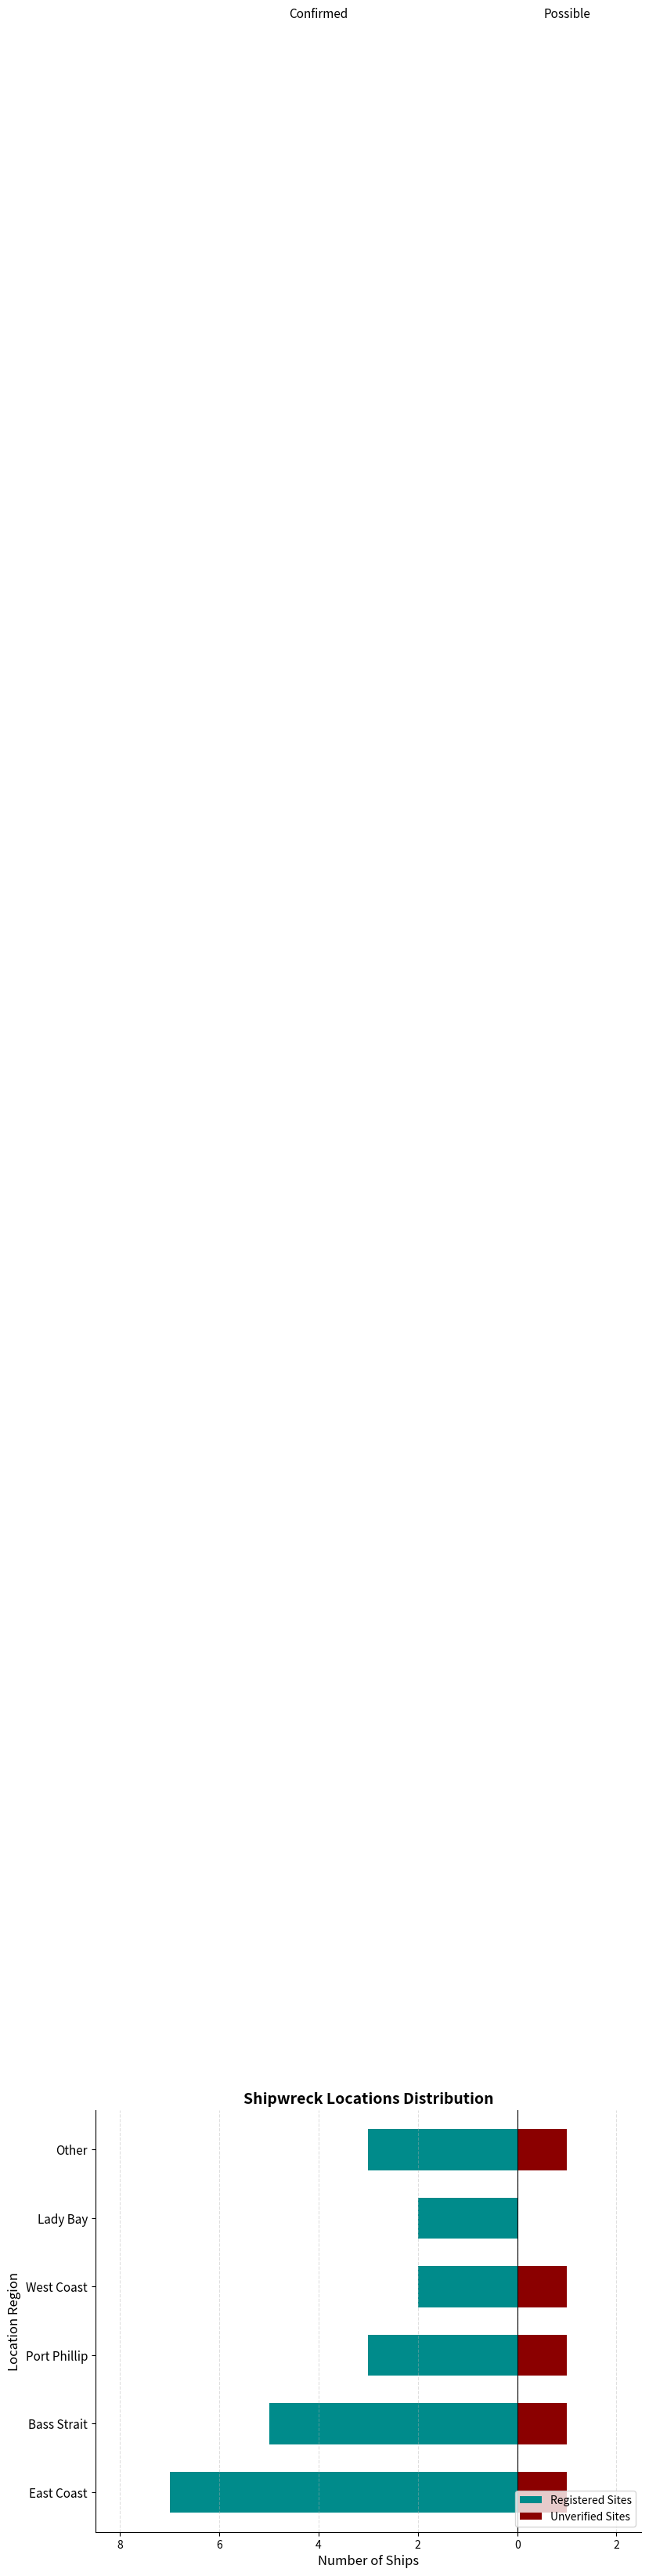

How many series are shown in this chart?

2